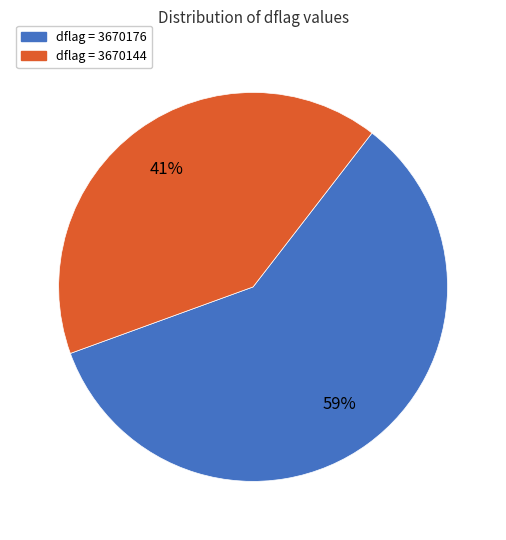

Between dflag = 3670144 and dflag = 3670176, which is larger?

dflag = 3670176